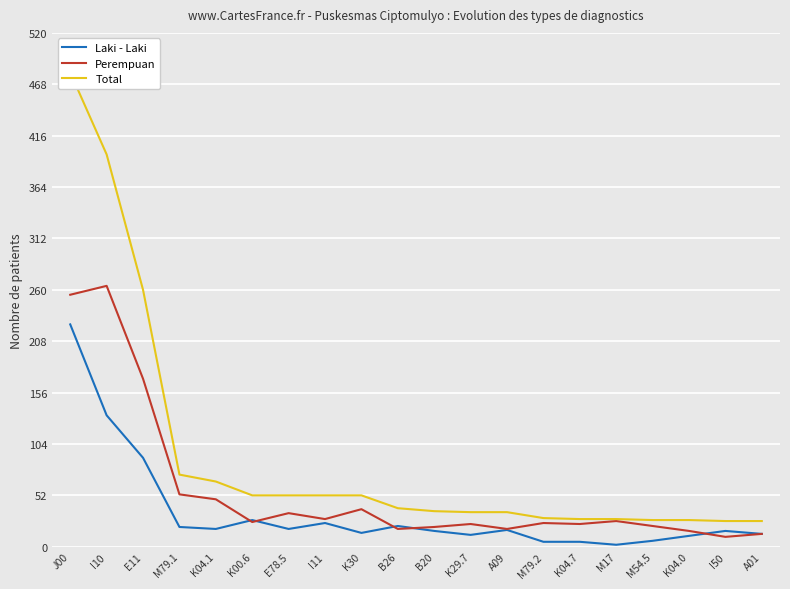

The value of Total at K29.7 is 49. True or false?

False